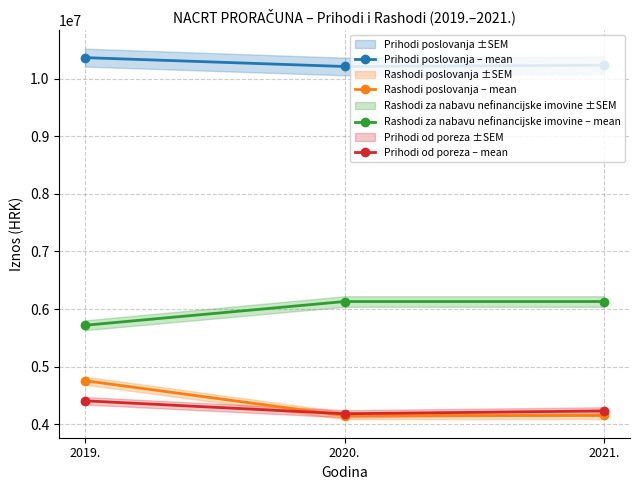

At which category is the sum across all series the highest?

2019.